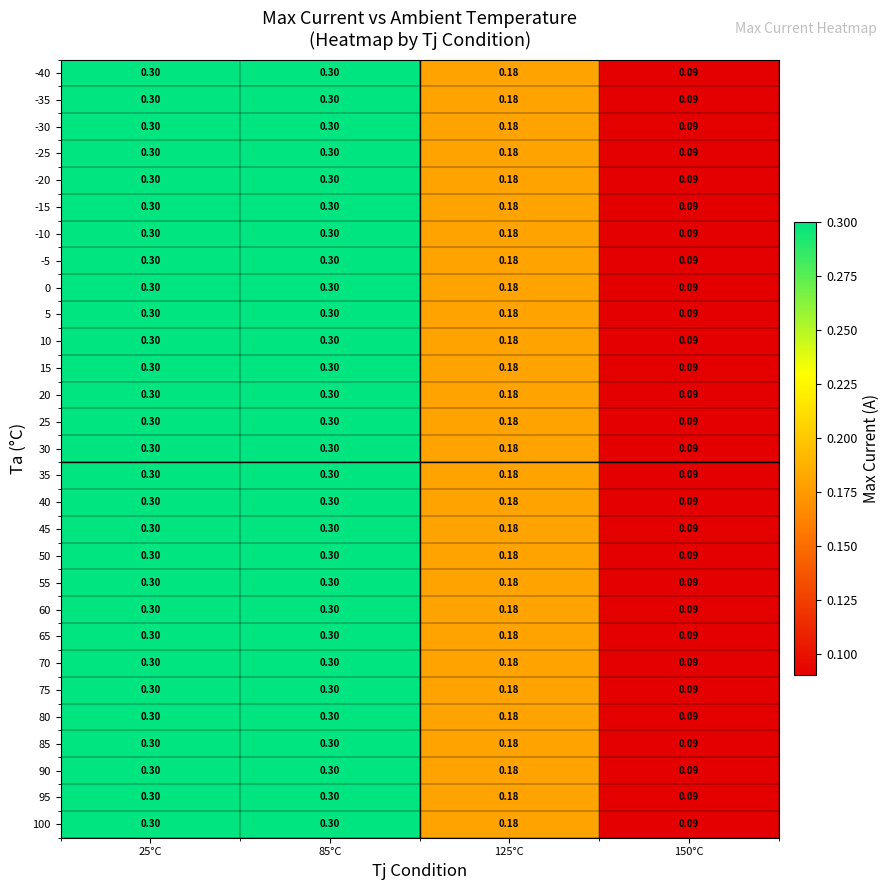

Is the value of -40 at 25°C greater than the value of 45 at 125°C?

Yes